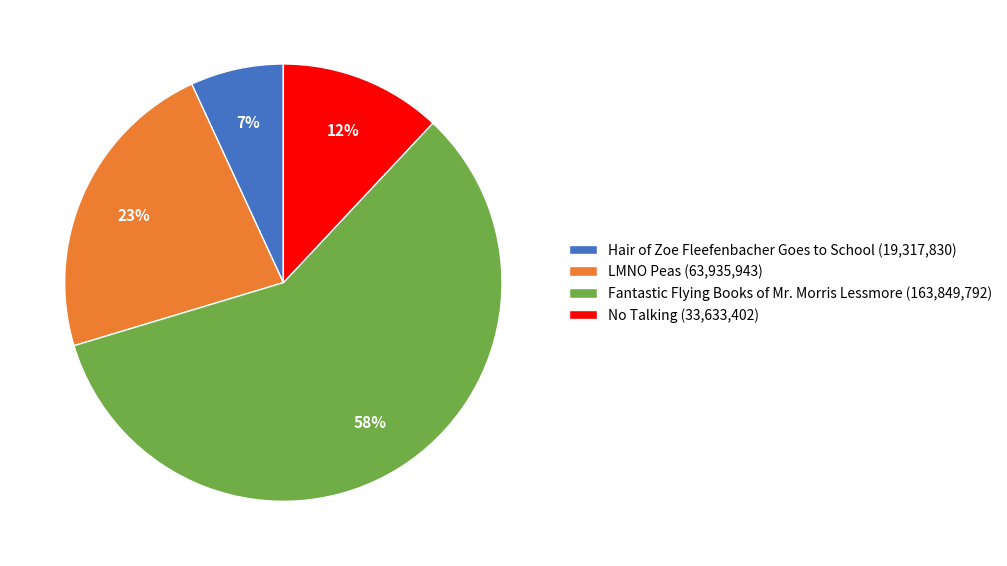

Which category has the smallest portion of the pie?

Hair of Zoe Fleefenbacher Goes to School